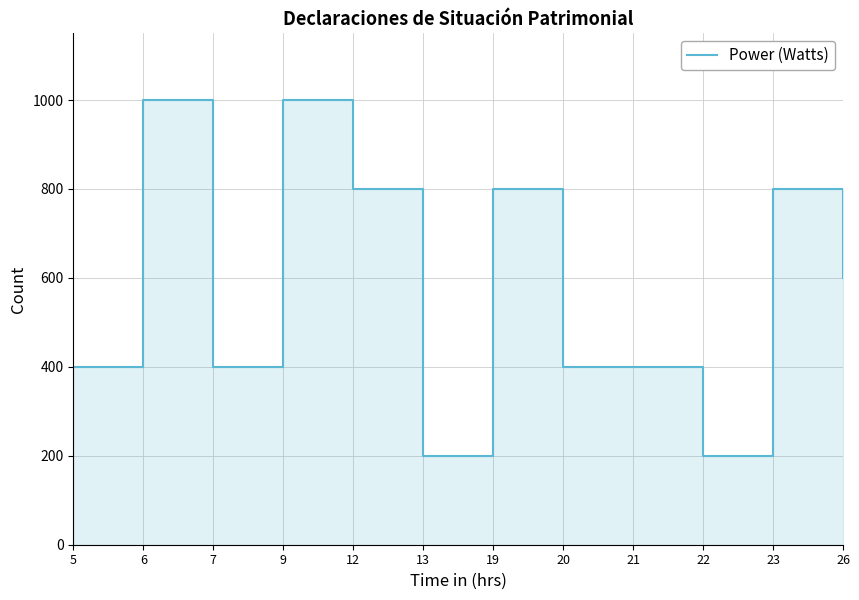

The value at 5 is 613. True or false?

False